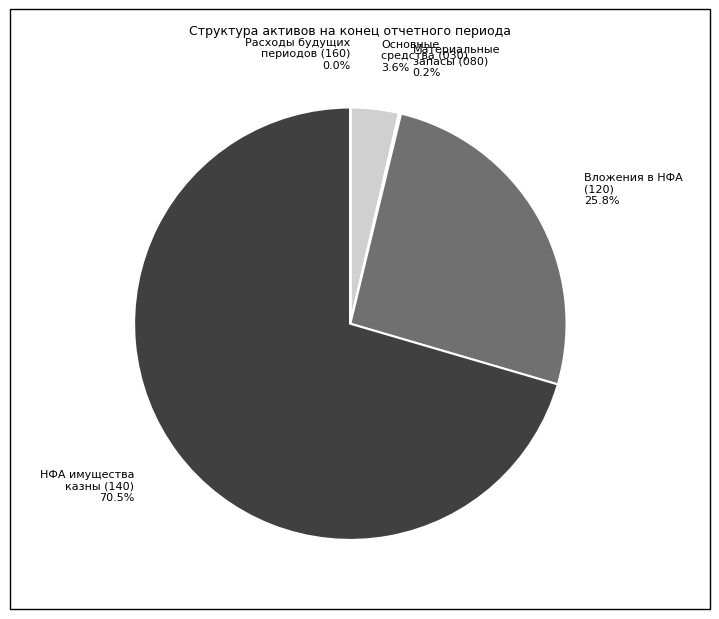

What percentage is NOT represented by Основные средства (030)?

96.4%